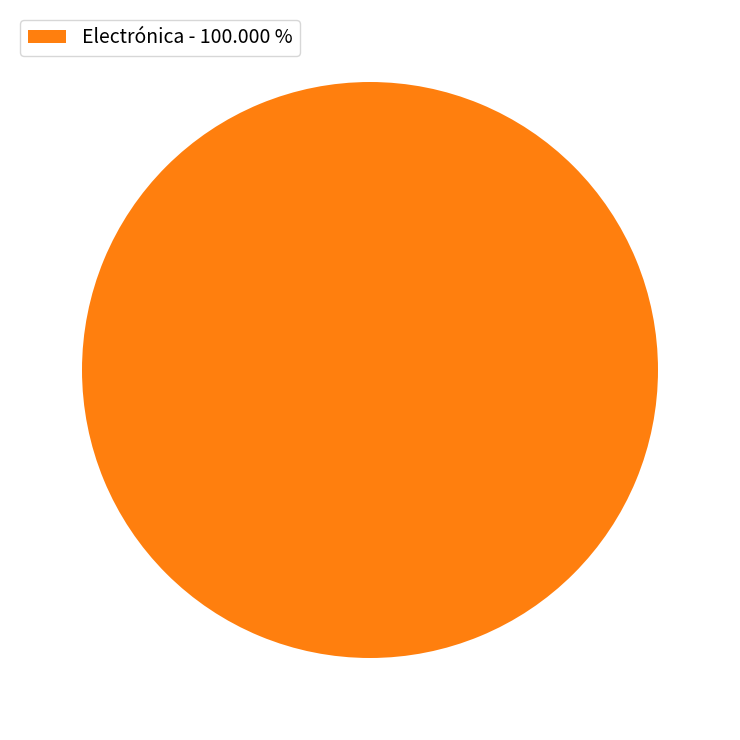

Is there a majority slice in this chart?

Yes